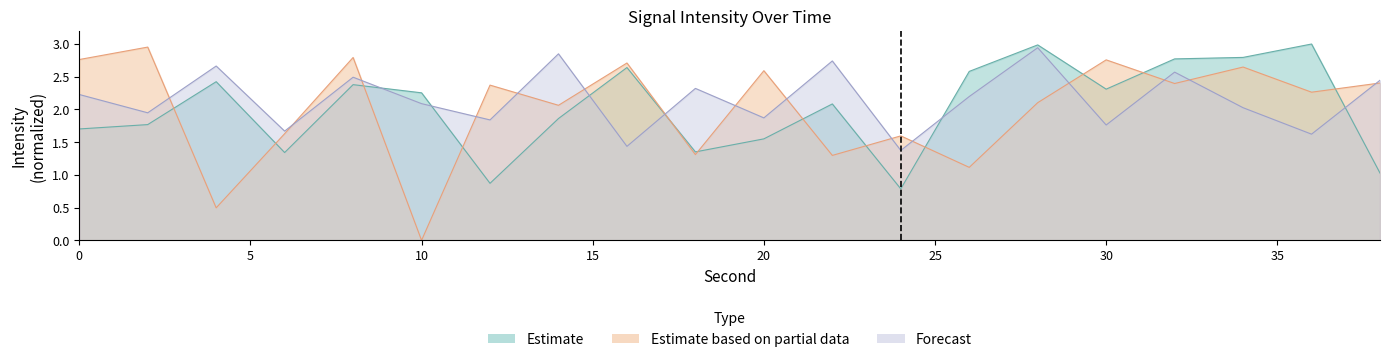

How many lines are shown in the chart?

3